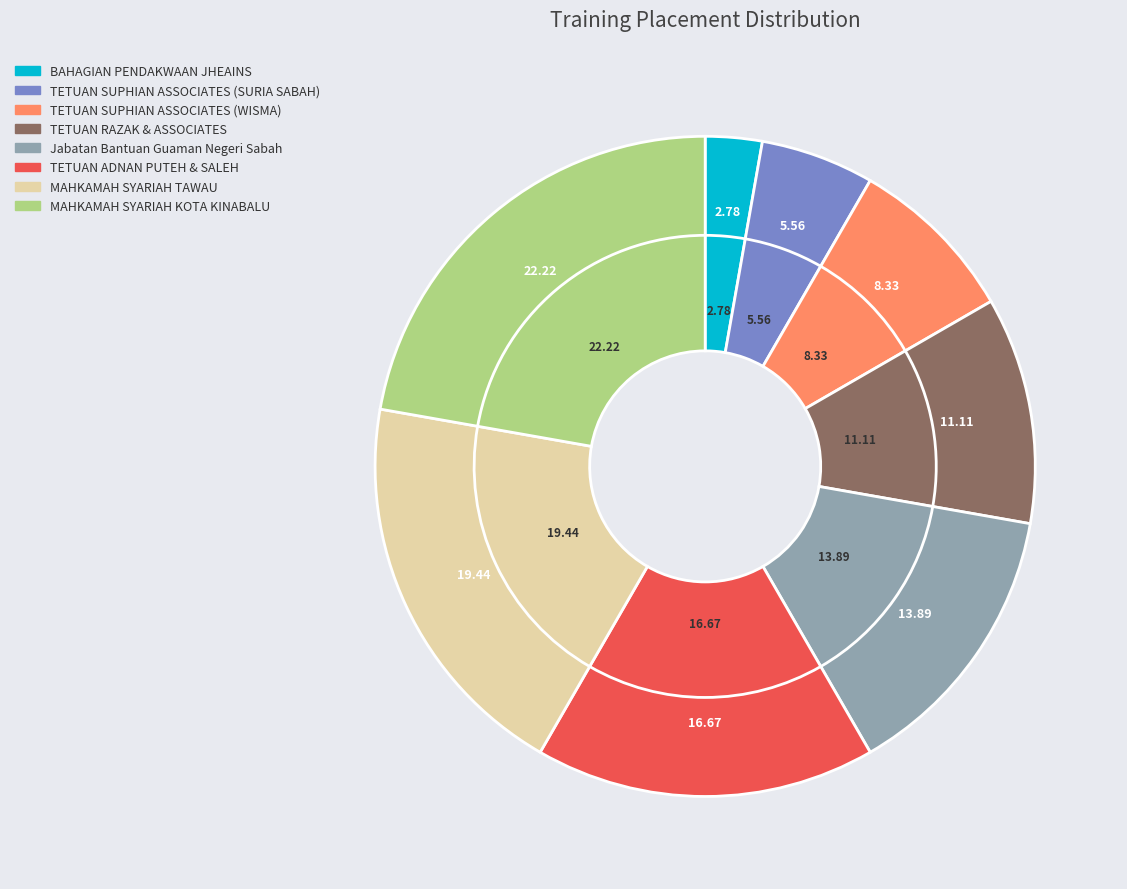

Is it true that TETUAN SUPHIAN ASSOCIATES (SURIA SABAH) is 1% of the pie?

False